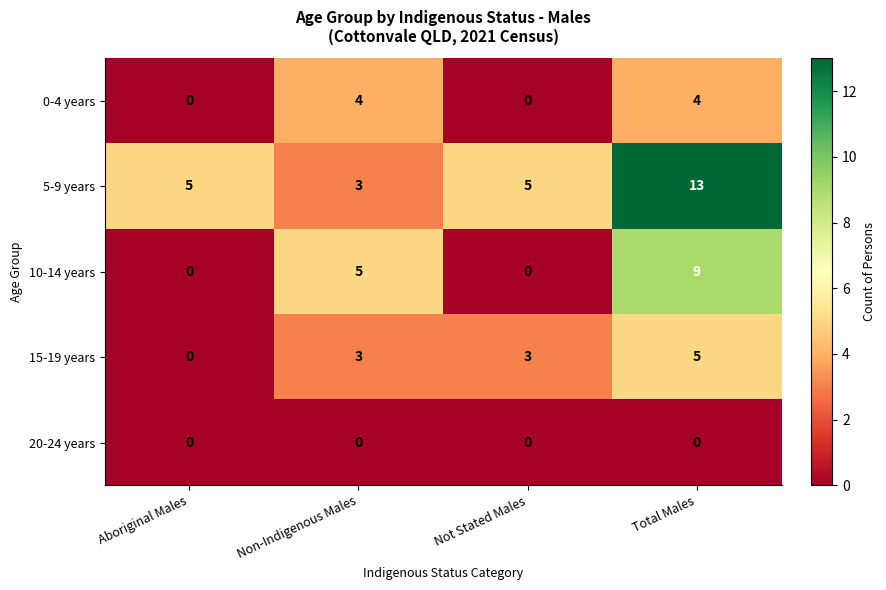

How many data points in 0-4 years are less than 4?

2